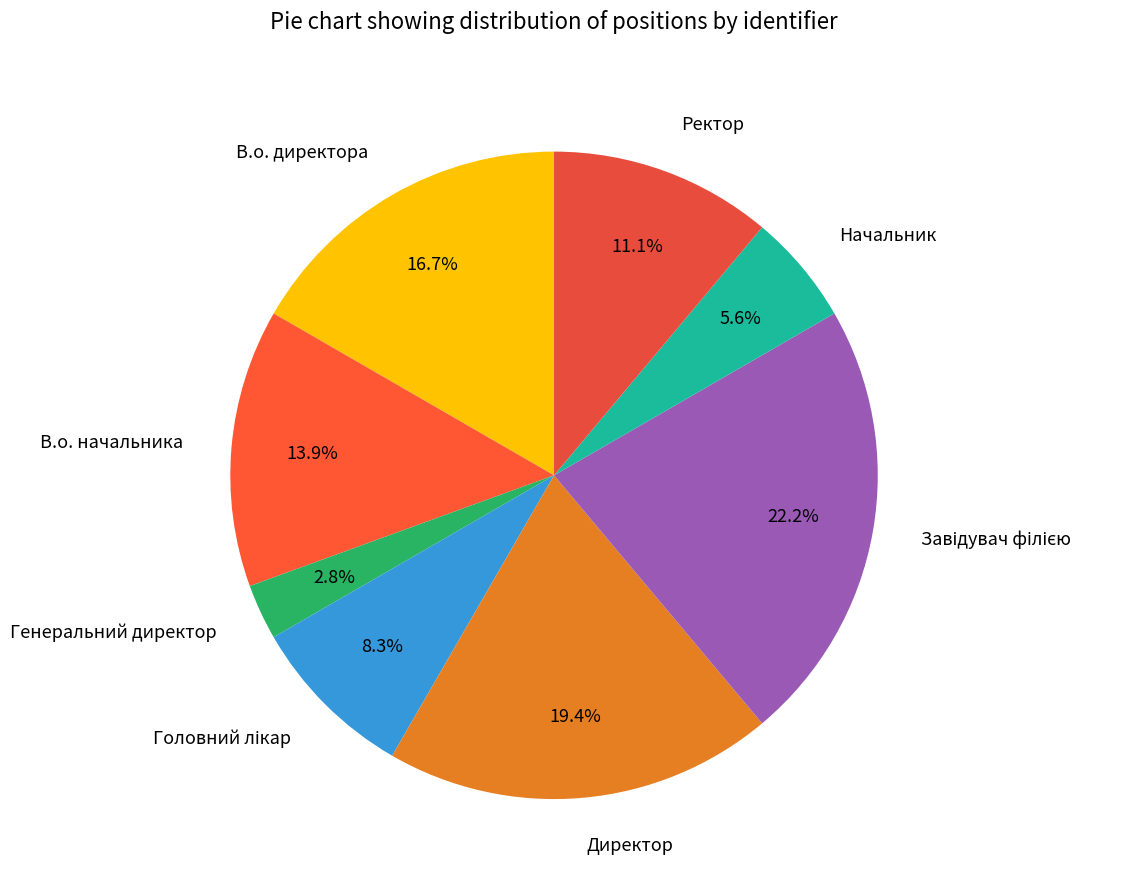

Is В.о. директора the majority of the pie?

No